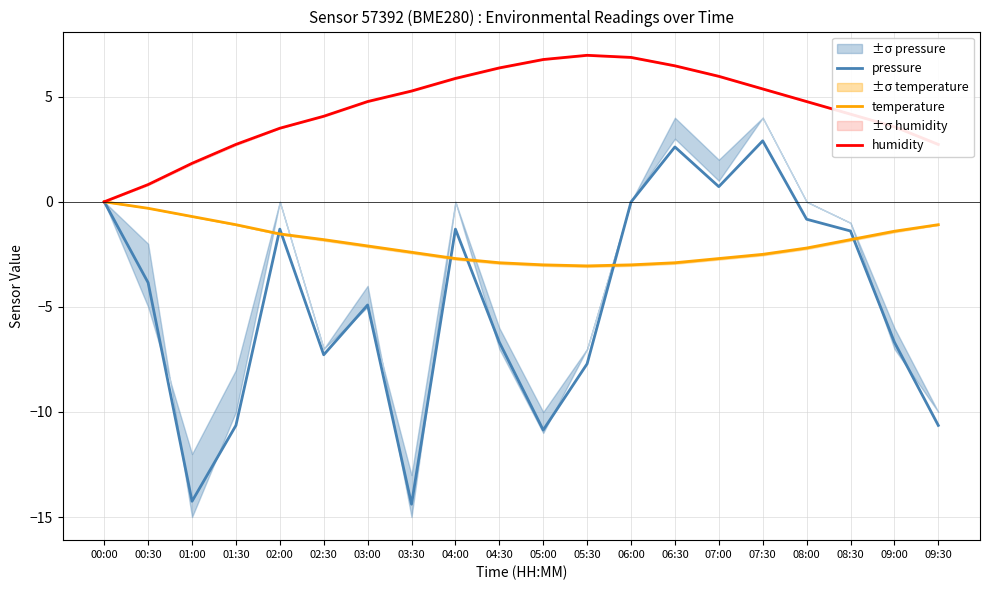

Reading left to right, what are all the values shown in this chart?

pressure: 00:00=0.0	00:30=-3.9	01:00=-14.2	01:30=-10.6	02:00=-1.3	02:30=-7.3	03:00=-4.9	03:30=-14.4	04:00=-1.3	04:30=-6.7	05:00=-10.9	05:30=-7.7	06:00=-0.0	06:30=2.6	07:00=0.7	07:30=2.9	08:00=-0.8	08:30=-1.4	09:00=-6.7	09:30=-10.6
temperature: 00:00=0.0	00:30=-0.3	01:00=-0.7	01:30=-1.1	02:00=-1.5	02:30=-1.8	03:00=-2.1	03:30=-2.4	04:00=-2.7	04:30=-2.9	05:00=-3.0	05:30=-3.1	06:00=-3.0	06:30=-2.9	07:00=-2.7	07:30=-2.5	08:00=-2.2	08:30=-1.8	09:00=-1.4	09:30=-1.1
humidity: 00:00=0.0	00:30=0.8	01:00=1.8	01:30=2.7	02:00=3.5	02:30=4.1	03:00=4.8	03:30=5.3	04:00=5.9	04:30=6.4	05:00=6.8	05:30=7.0	06:00=6.9	06:30=6.5	07:00=6.0	07:30=5.4	08:00=4.8	08:30=4.2	09:00=3.6	09:30=2.7